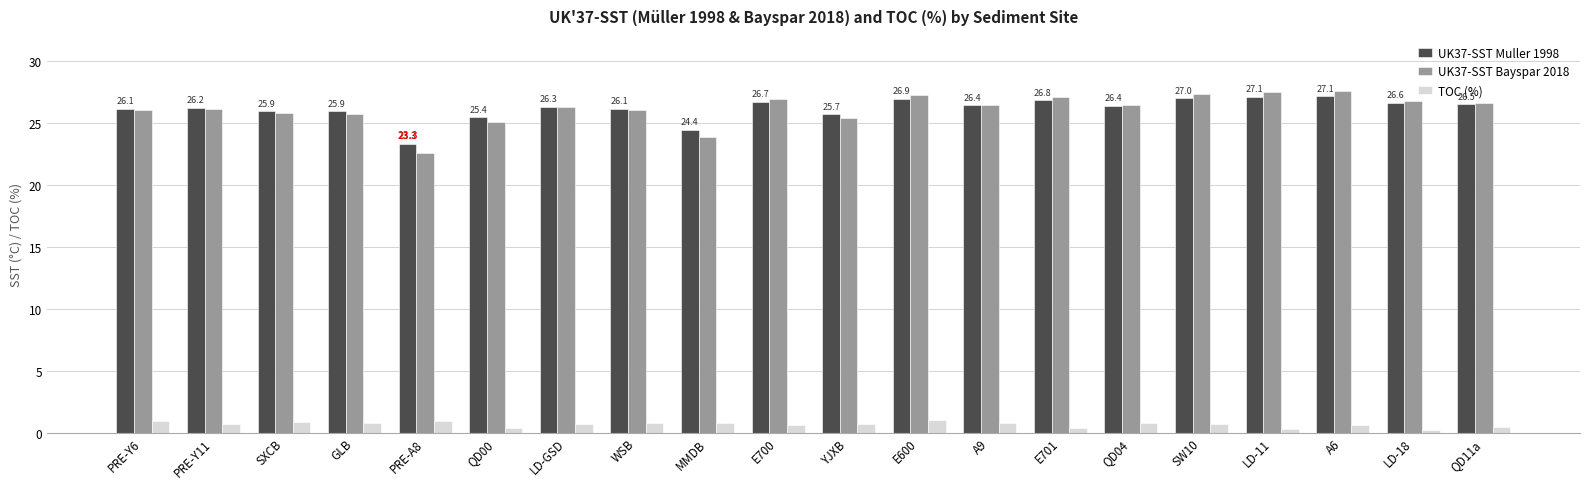

Is the value of UK37-SST Muller 1998 at SXCB greater than the value of TOC (%) at LD-18?

Yes